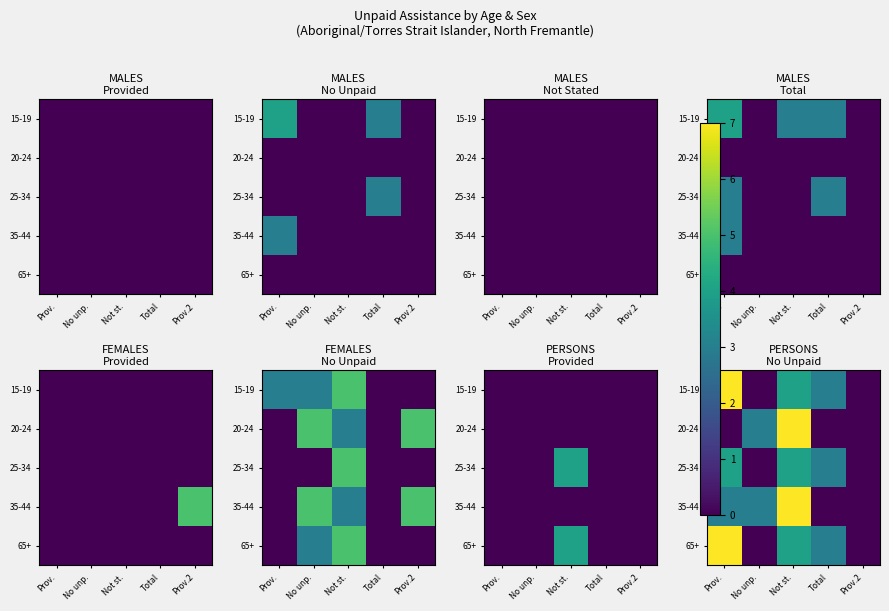

How many values in the 65+ series exceed 3?

2